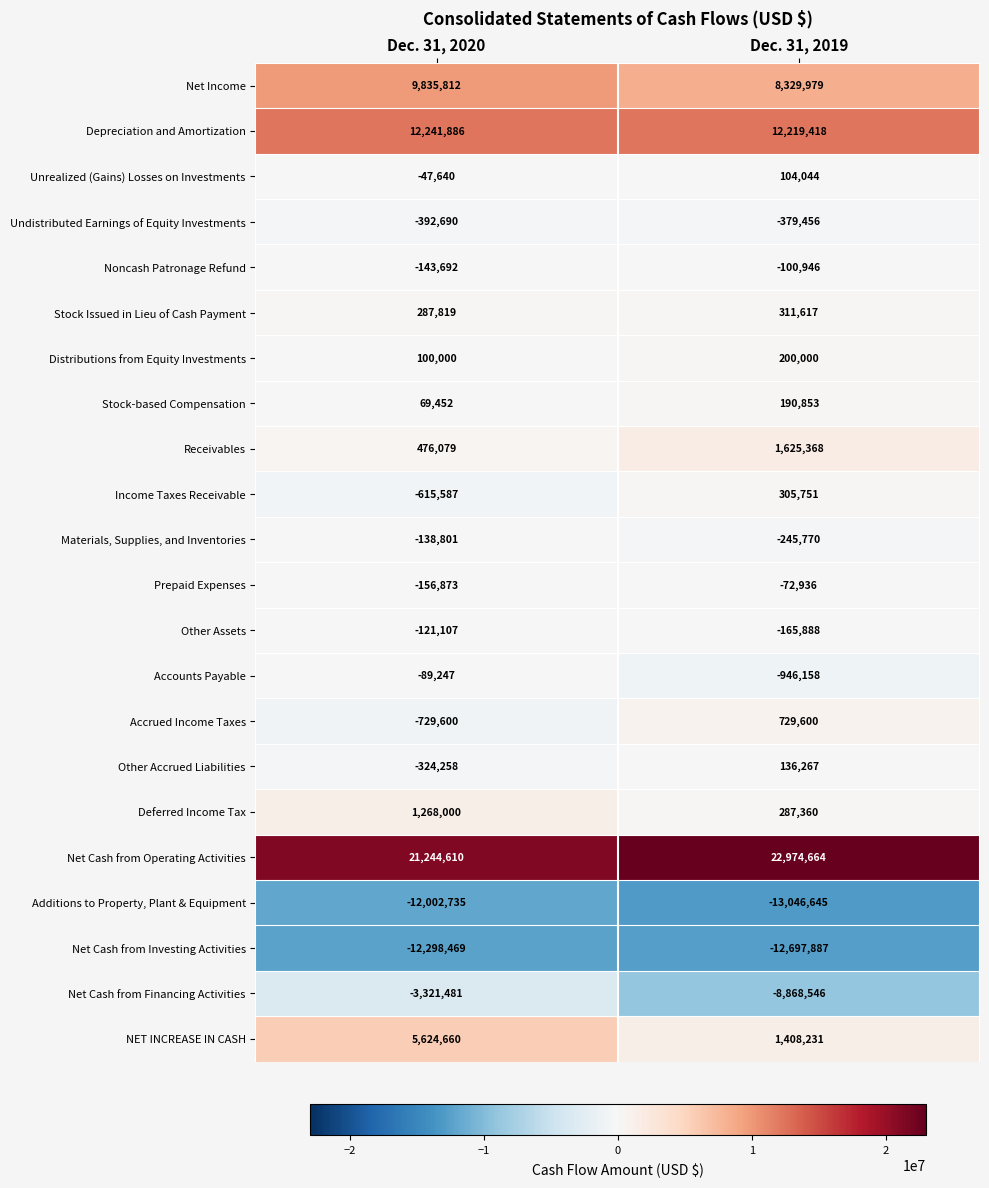

The value of Other Accrued Liabilities at Dec. 31, 2020 is -324258. True or false?

True